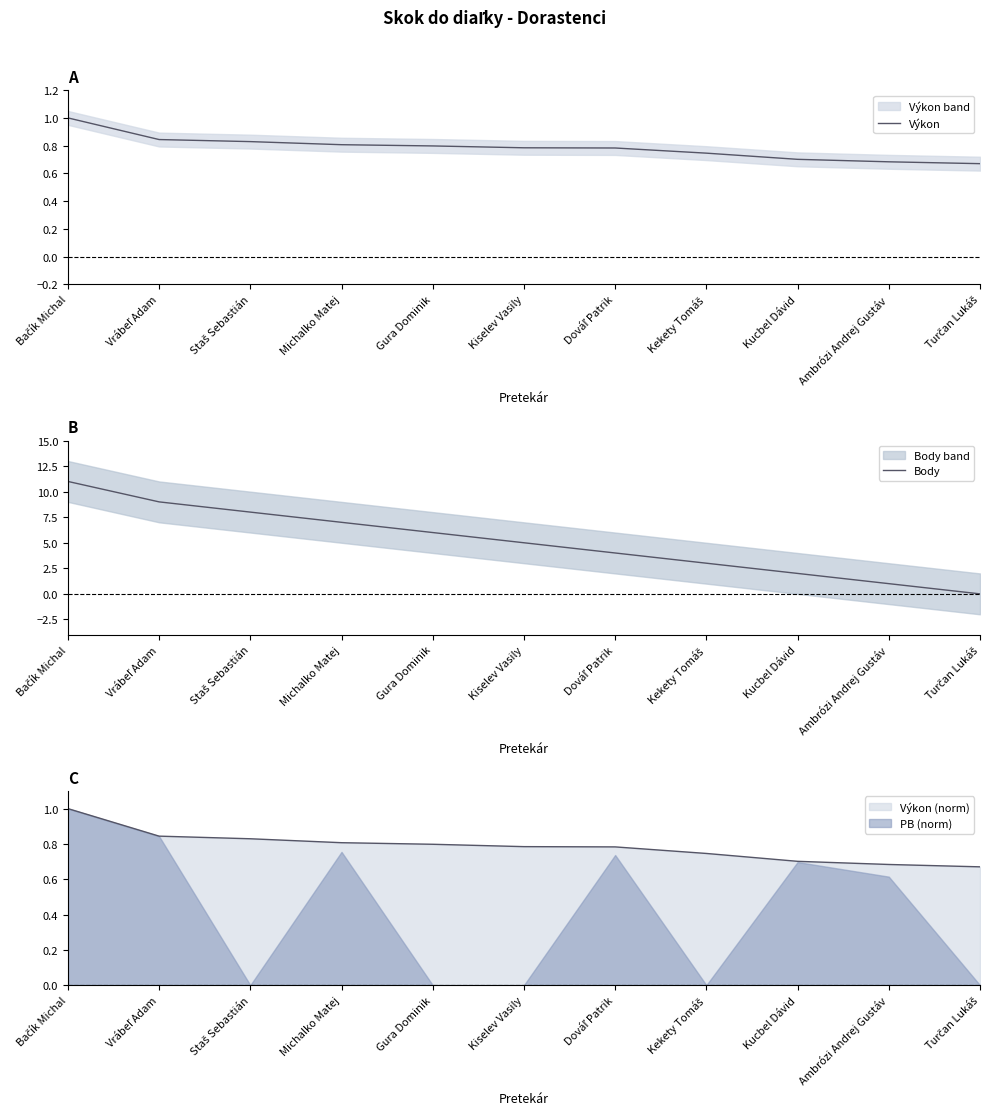

List the series in order of their peak value, highest first.

Body, Výkon